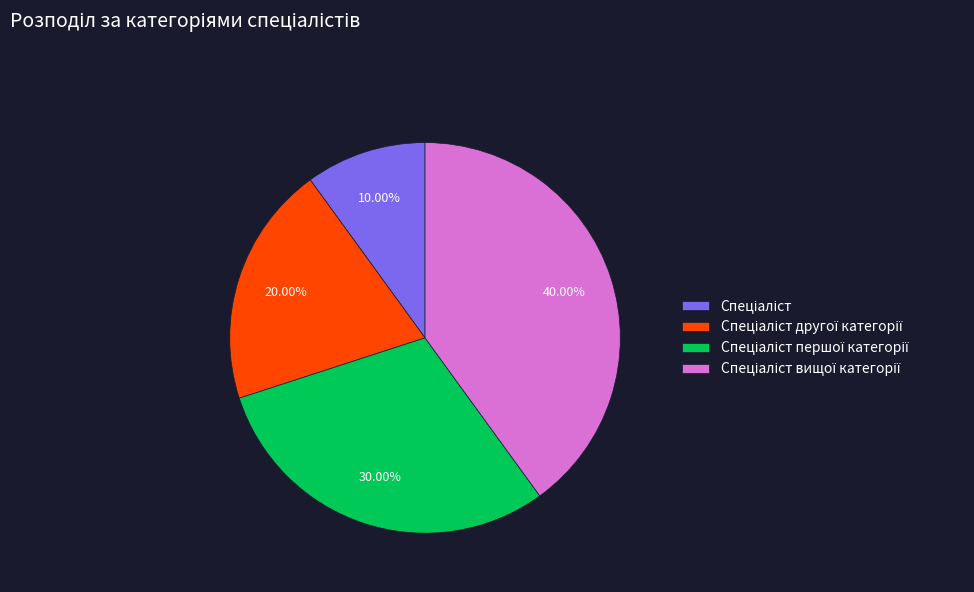

Does any single category account for the majority?

No